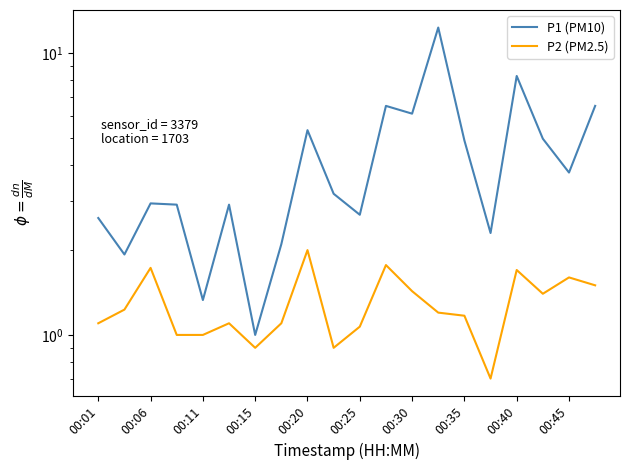

How many series are shown in this chart?

2